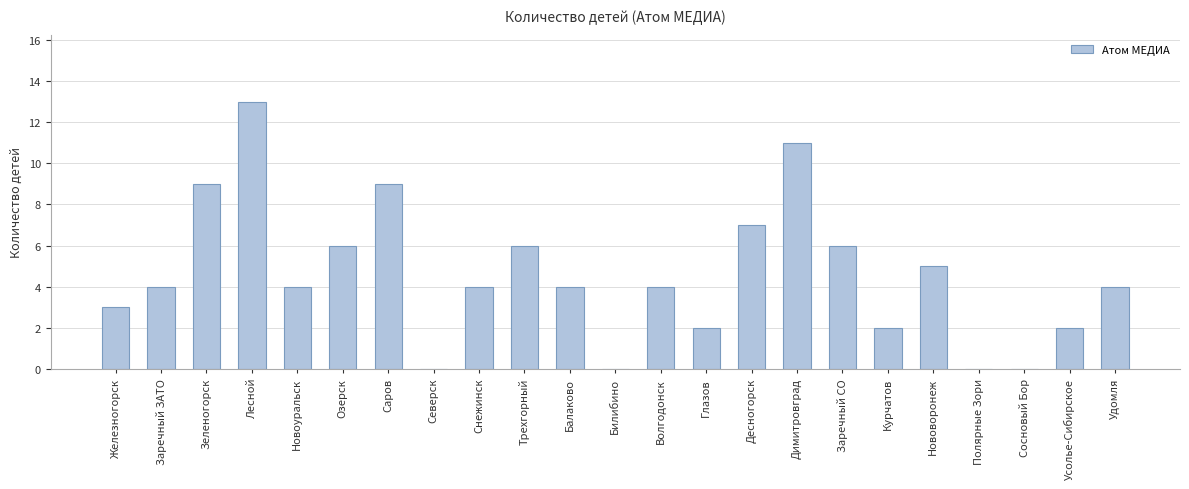

Reading left to right, transcribe all the data shown in this chart.

3	4	9	13	4	6	9	0	4	6	4	0	4	2	7	11	6	2	5	0	0	2	4